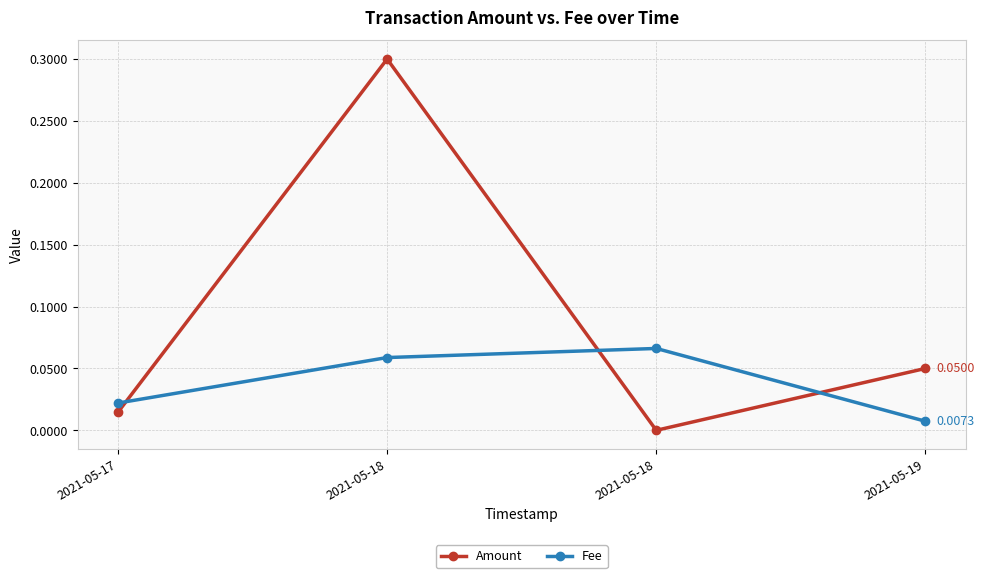

What are all the series names shown in the legend?

Amount, Fee